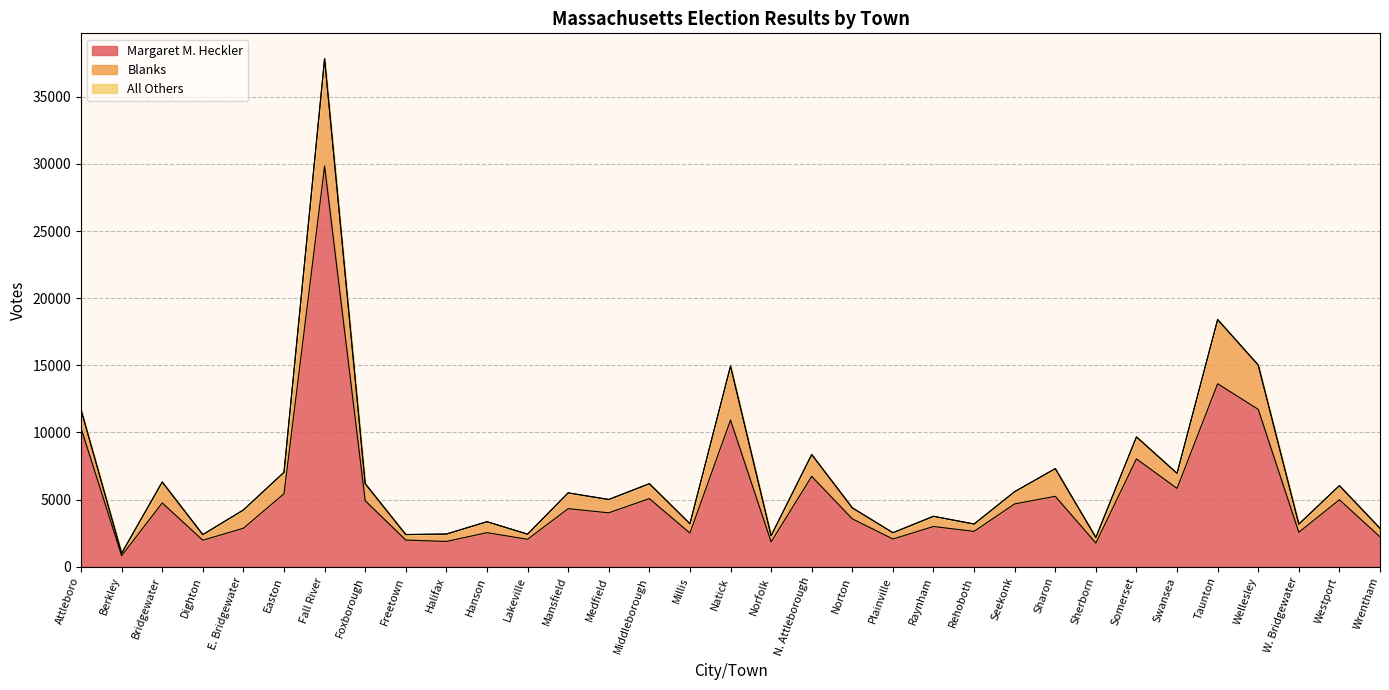

Reading left to right, extract all data points from this chart.

Margaret M. Heckler: 10320	814	4747	1969	2863	5431	29840	4915	1982	1878	2532	2039	4319	4011	5070	2502	10919	1846	6726	3563	2060	2991	2628	4677	5240	1757	8027	5830	13627	11718	2559	4985	2219
Blanks: 1367	181	1557	415	1360	1597	7999	1262	410	551	817	380	1177	986	1104	696	4024	459	1625	816	468	761	547	908	2063	415	1639	1122	4780	3296	608	1051	636
All Others: 2	1	6	3	2	0	0	8	0	0	0	0	0	16	14	0	0	2	4	4	0	1	0	0	0	4	0	3	0	14	2	0	0